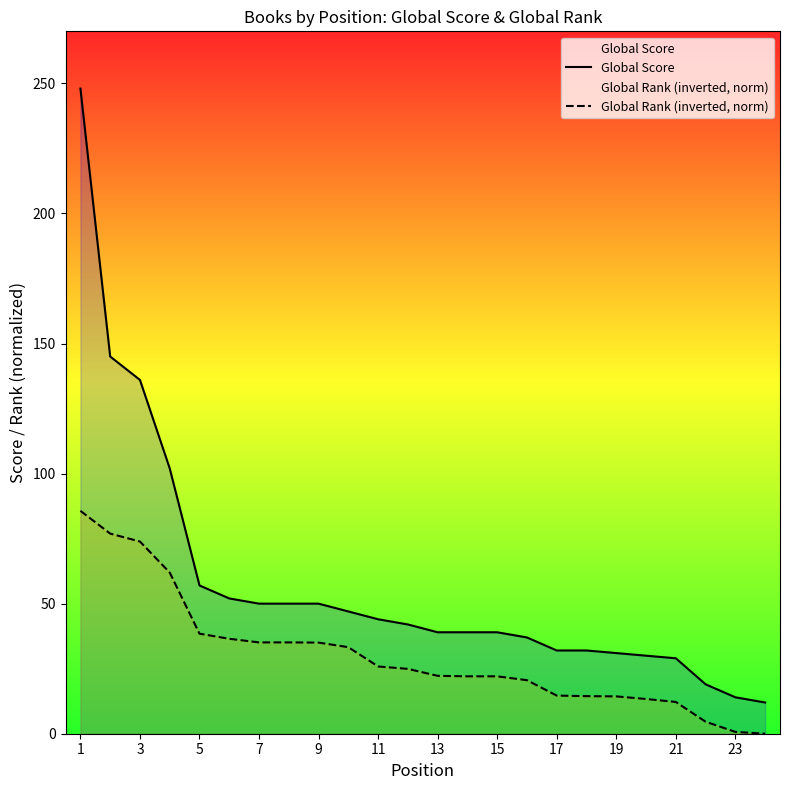

How many values in the Global Rank (inverted, norm) series are below 24?

12